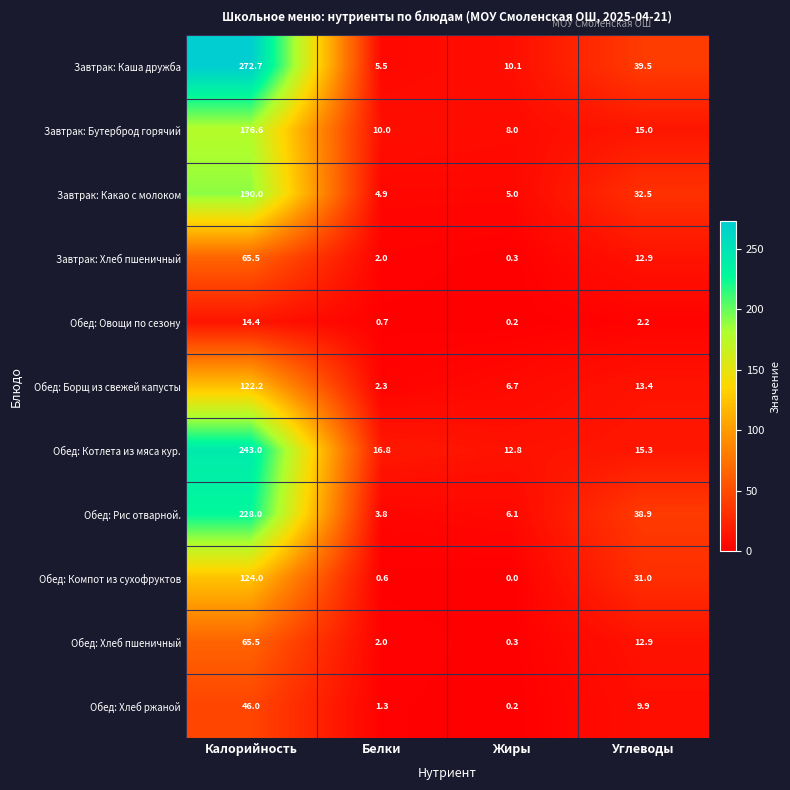

What is the greatest value displayed?

272.7